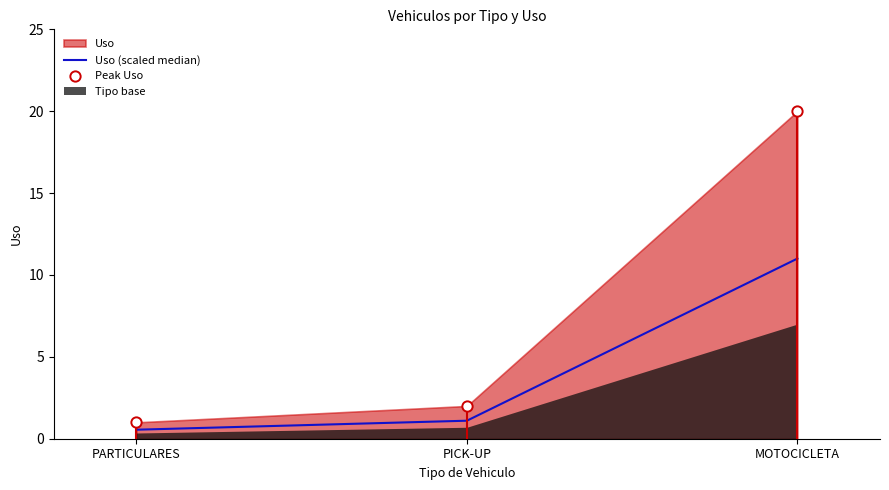

Which series reaches the maximum Y coordinate?

Peak Uso